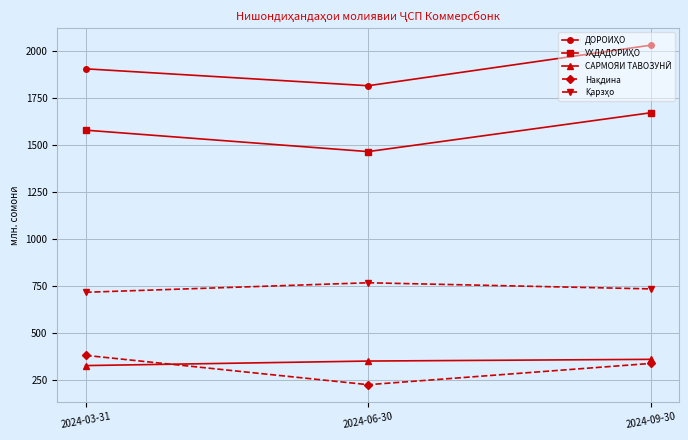

What is the label of the 3rd point from the right?

2024-03-31